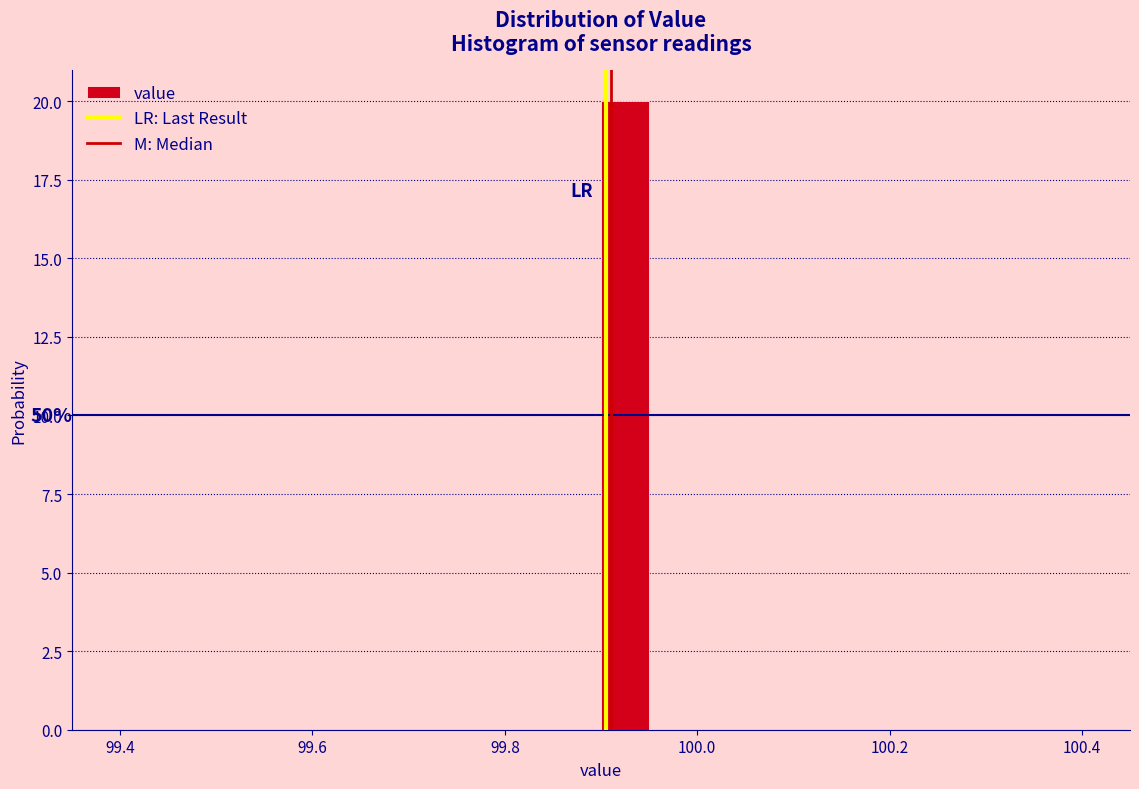

Around what value on the x-axis is the tallest bar? Give the approximate position of its centre, as read against the axis.

99.92